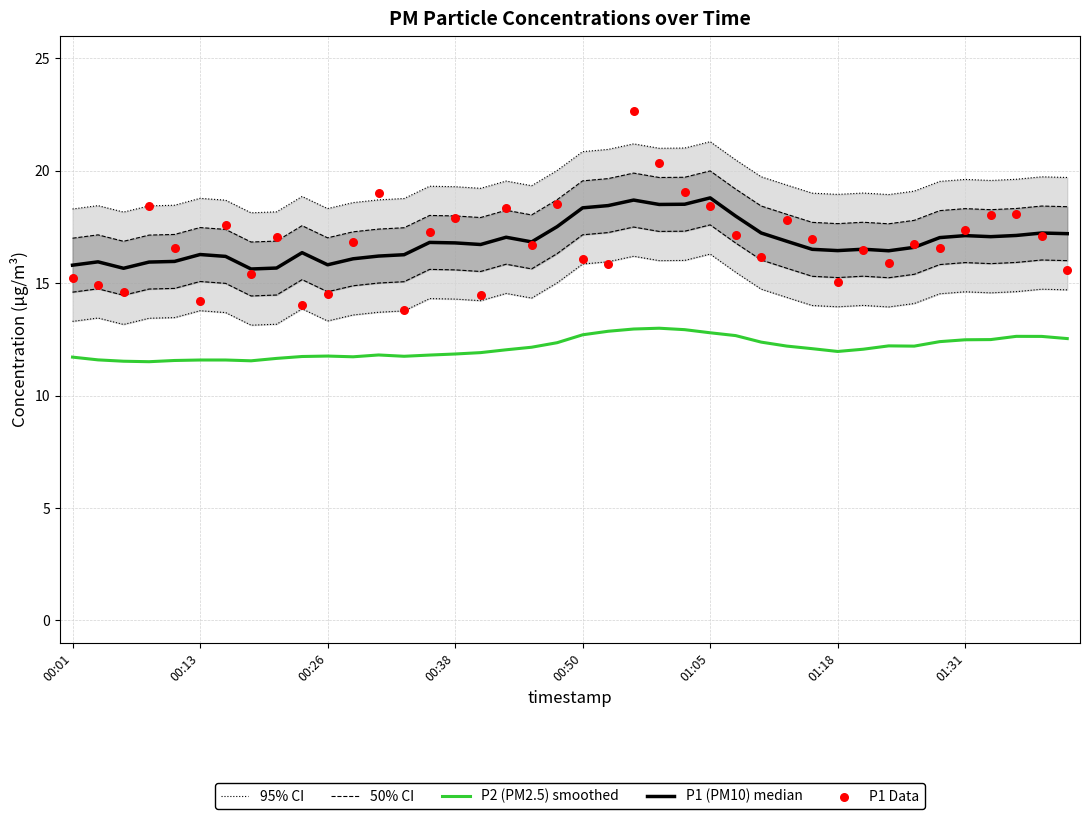

What are all the series names shown in the legend?

95% CI, 50% CI, P2 (PM2.5) smoothed, P1 (PM10) median, P1 Data